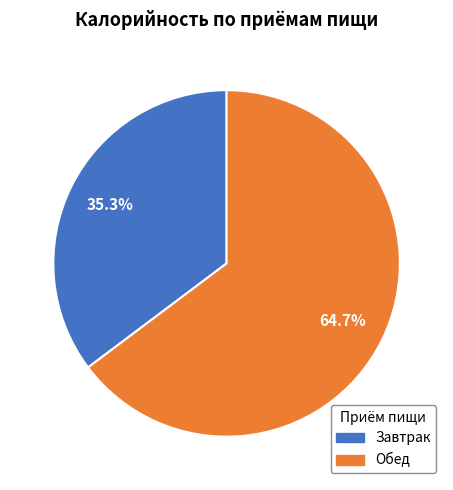

What percentage do Обед and Завтрак together represent?

100.0%